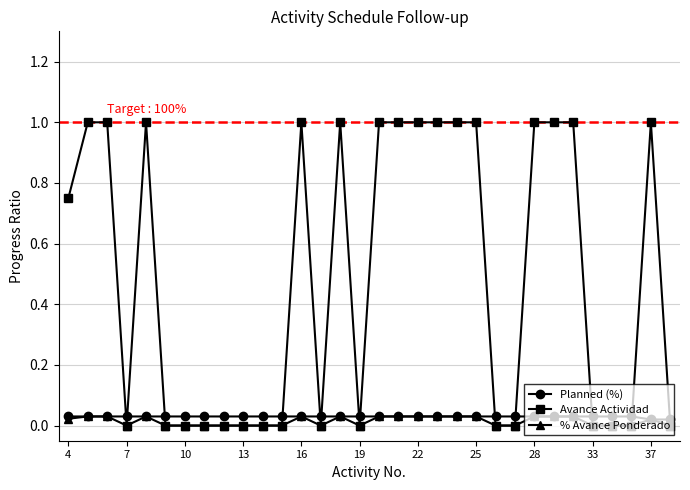

Which series has the largest total across all categories?

Avance Actividad